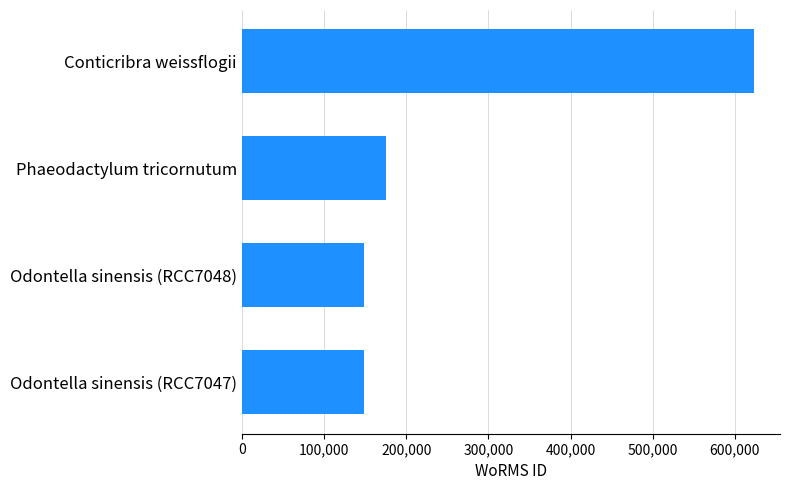

What is the ratio of the value at Odontella sinensis (RCC7048) to the value at Odontella sinensis (RCC7047)?

1.0